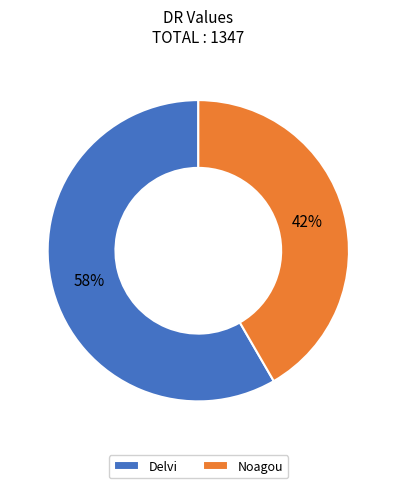

To the nearest percent, what is the combined percentage of Noagou and Delvi?

100%